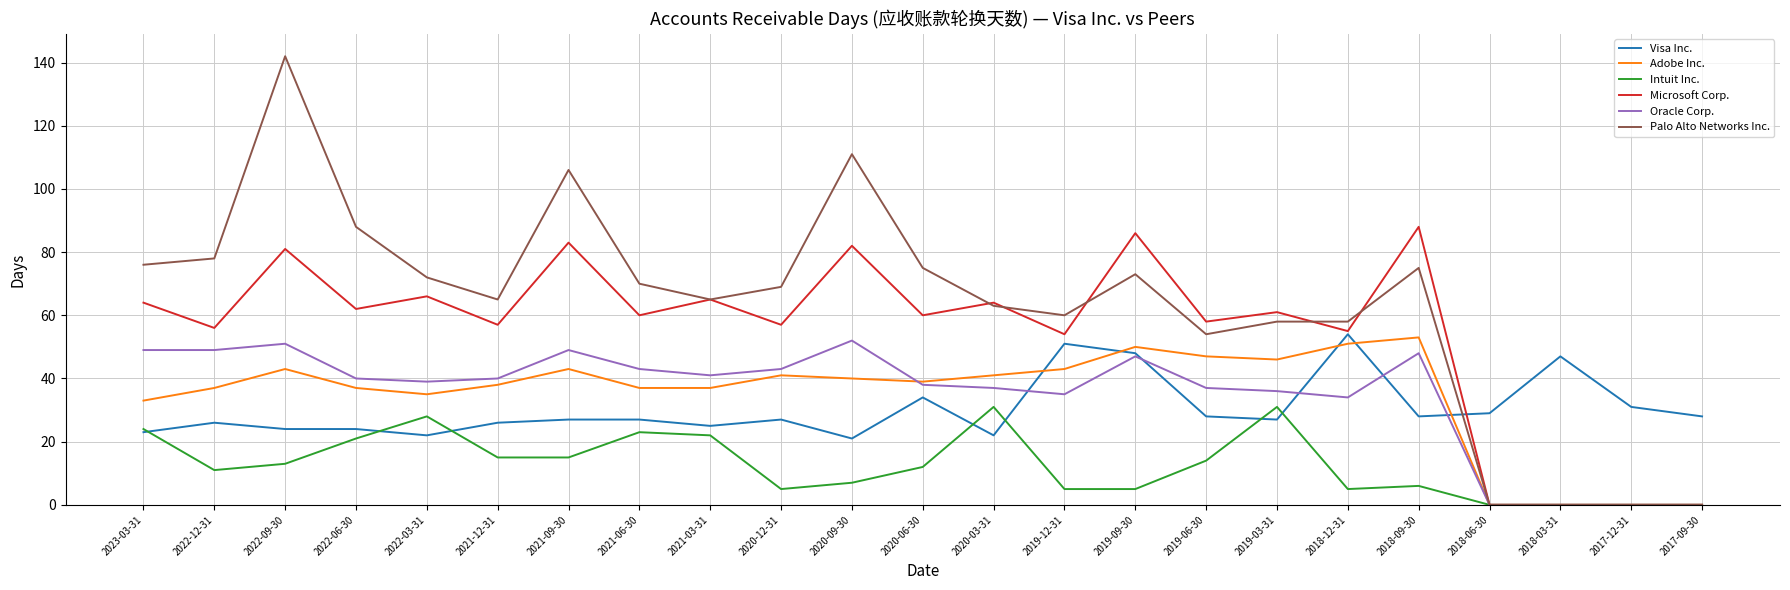

What is the average value of the Palo Alto Networks Inc. series?

63